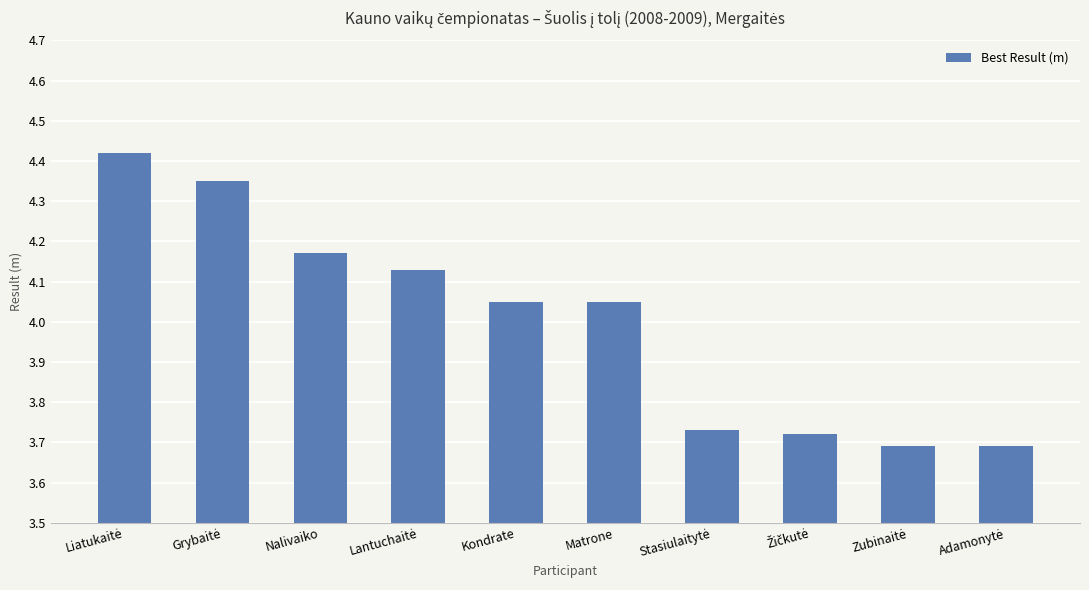

What is the difference between the maximum and second lowest values?

0.7